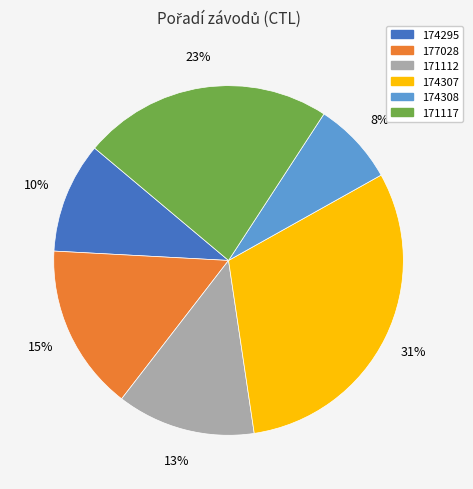

What percentage is the 174307 slice, to the nearest percent?

31%